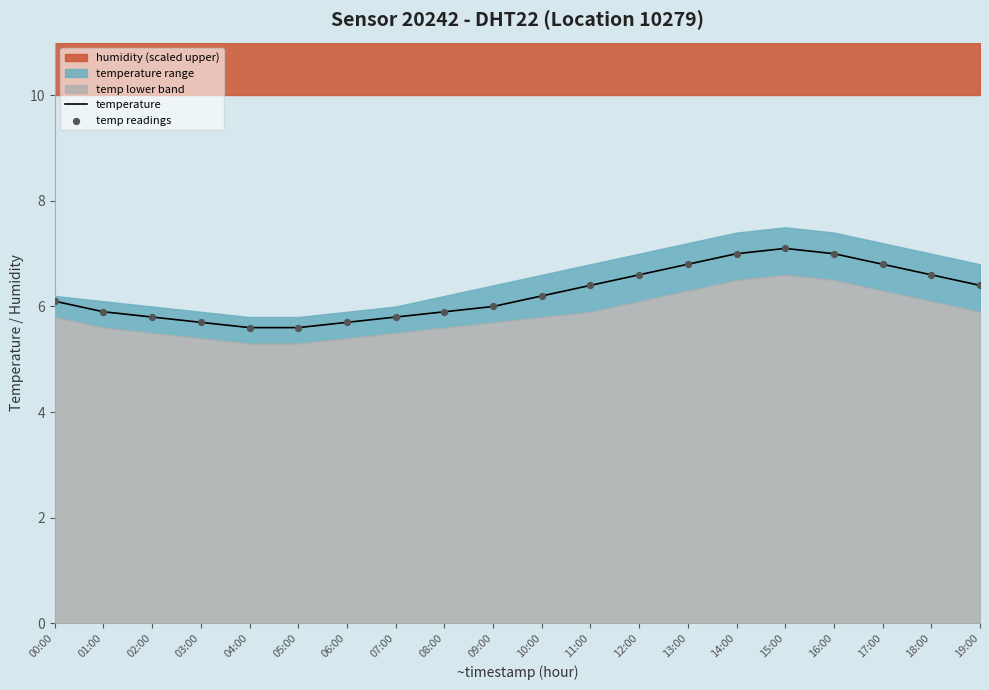

Which series contains the lowest Y value?

temperature